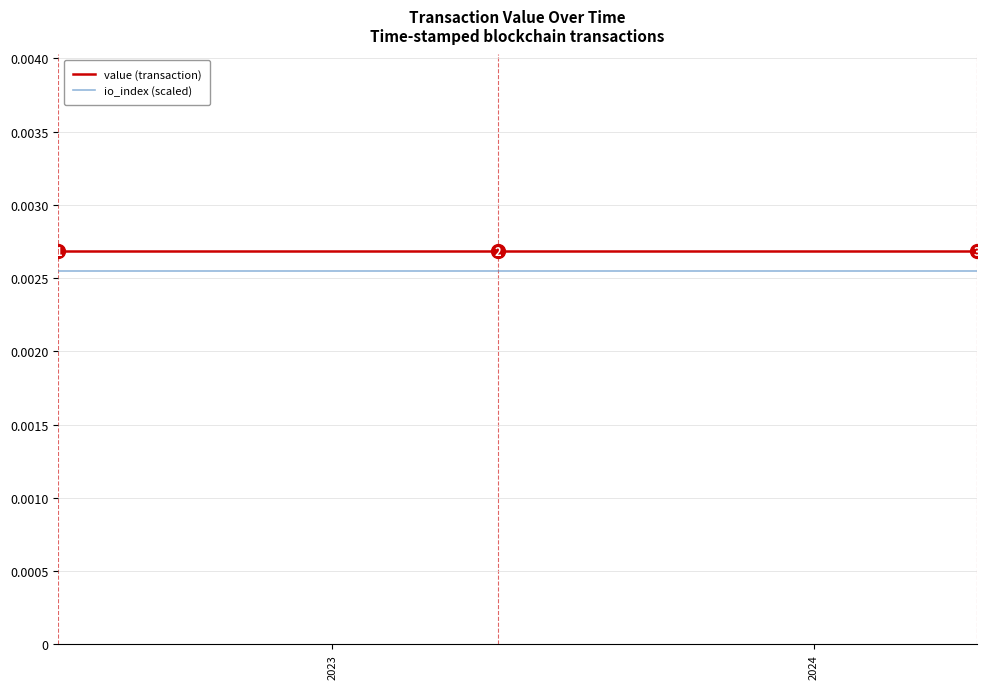

Does the chart have visible grid lines?

Yes